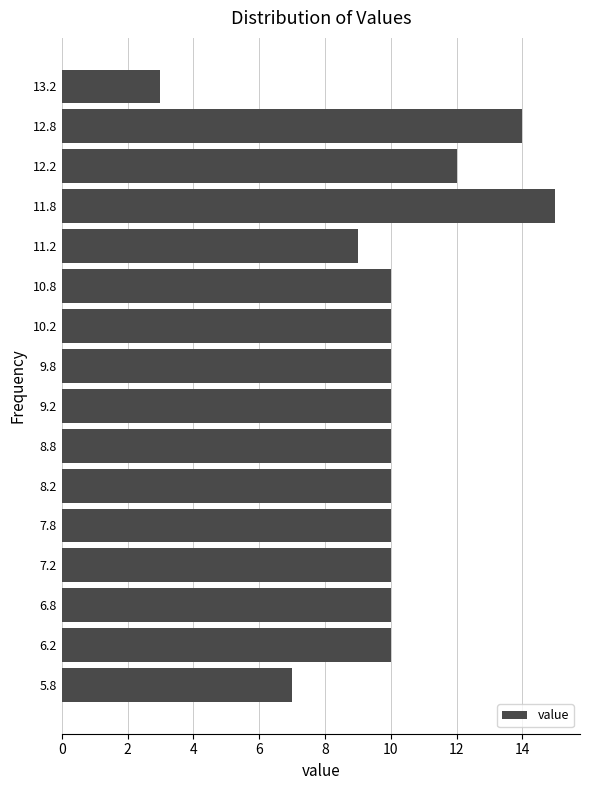

What is the length of the bar covering 10.5 to 11.0 on the y-axis? The values are not printed on the chart, so give them approximately, as read against the axis.

10